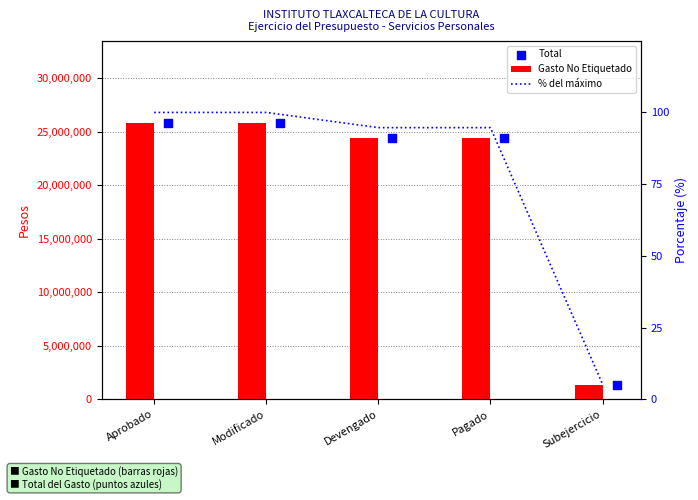

Is the value of Total at Aprobado greater than the value of % del máximo at Modificado?

Yes